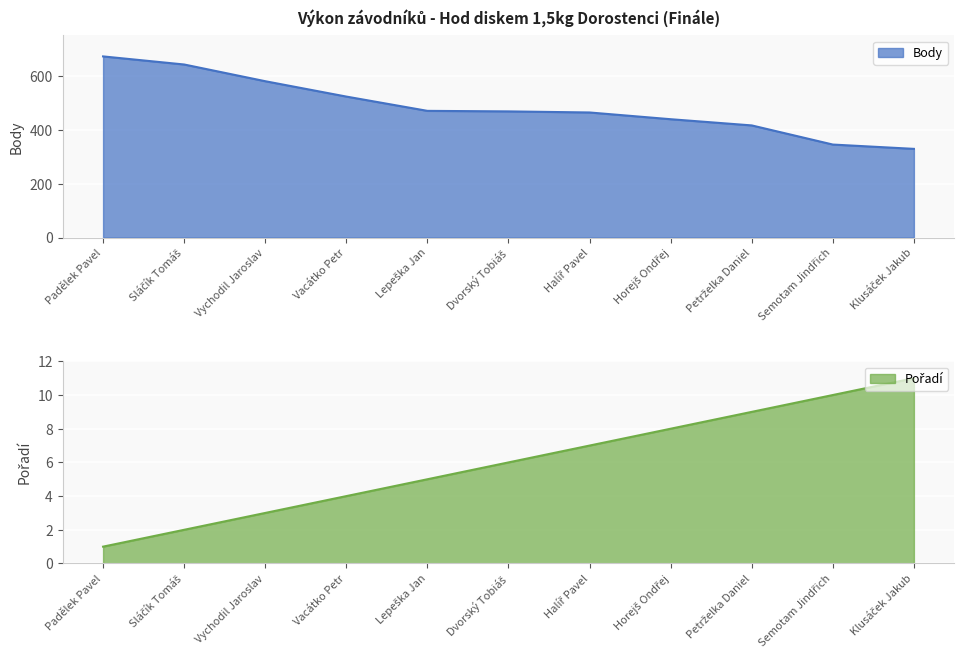

The Body series shows 760 at Vacátko Petr. True or false?

False